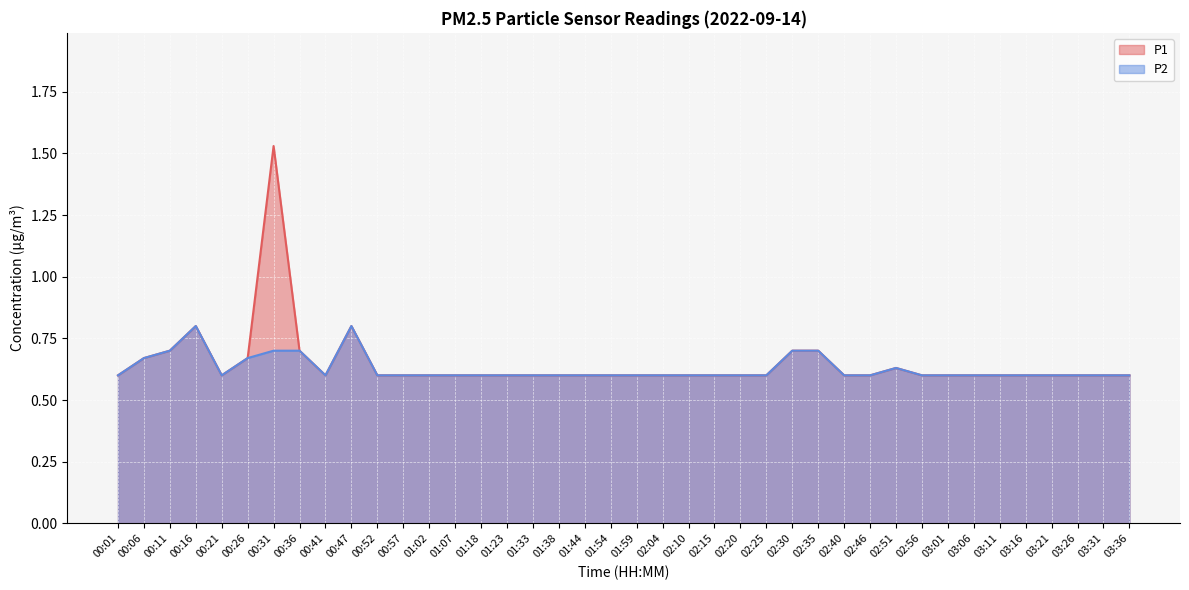

True or false: P2 and P1 intersect in this chart.

False